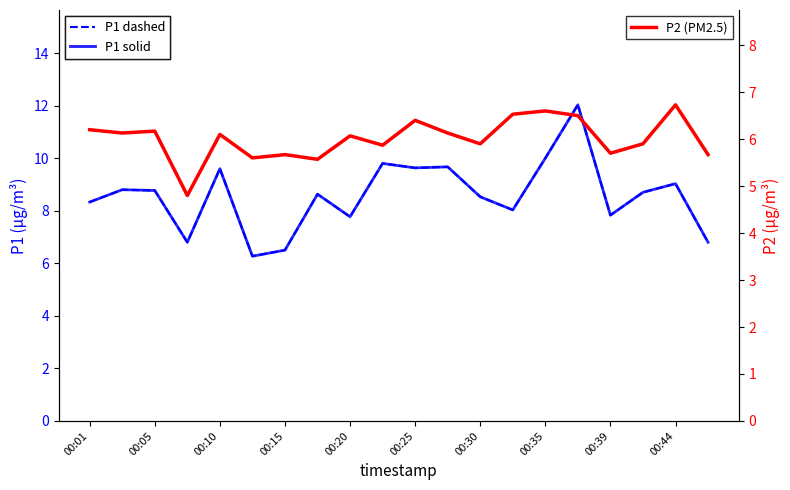

What is the sum of the P1 solid values at 19 and 17?

15.5